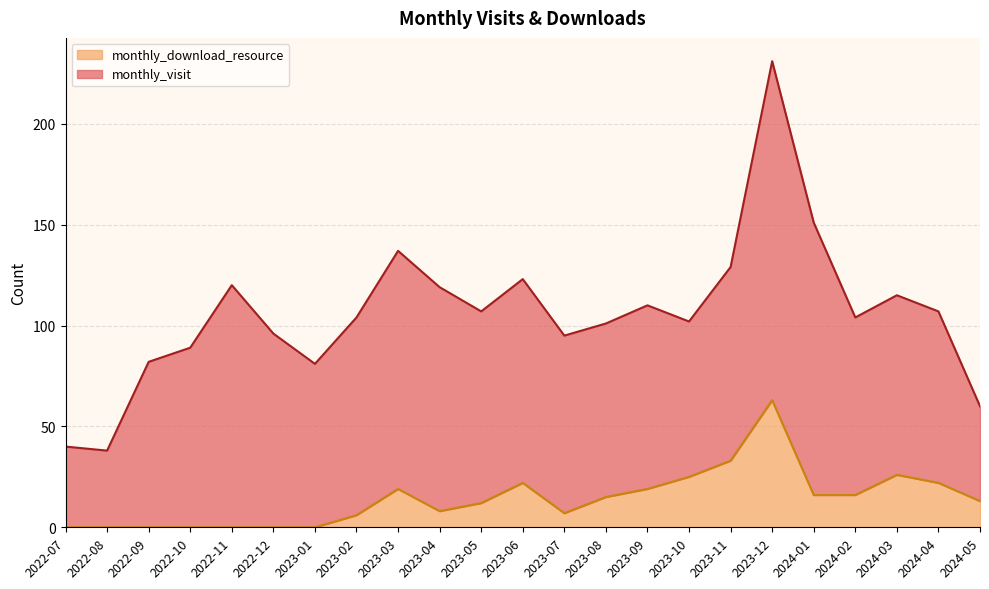

Reading right to left, transcribe all the data shown in this chart.

13	22	26	16	16	63	33	25	19	15	7	22	12	8	19	6	0	0	0	0	0	0	0